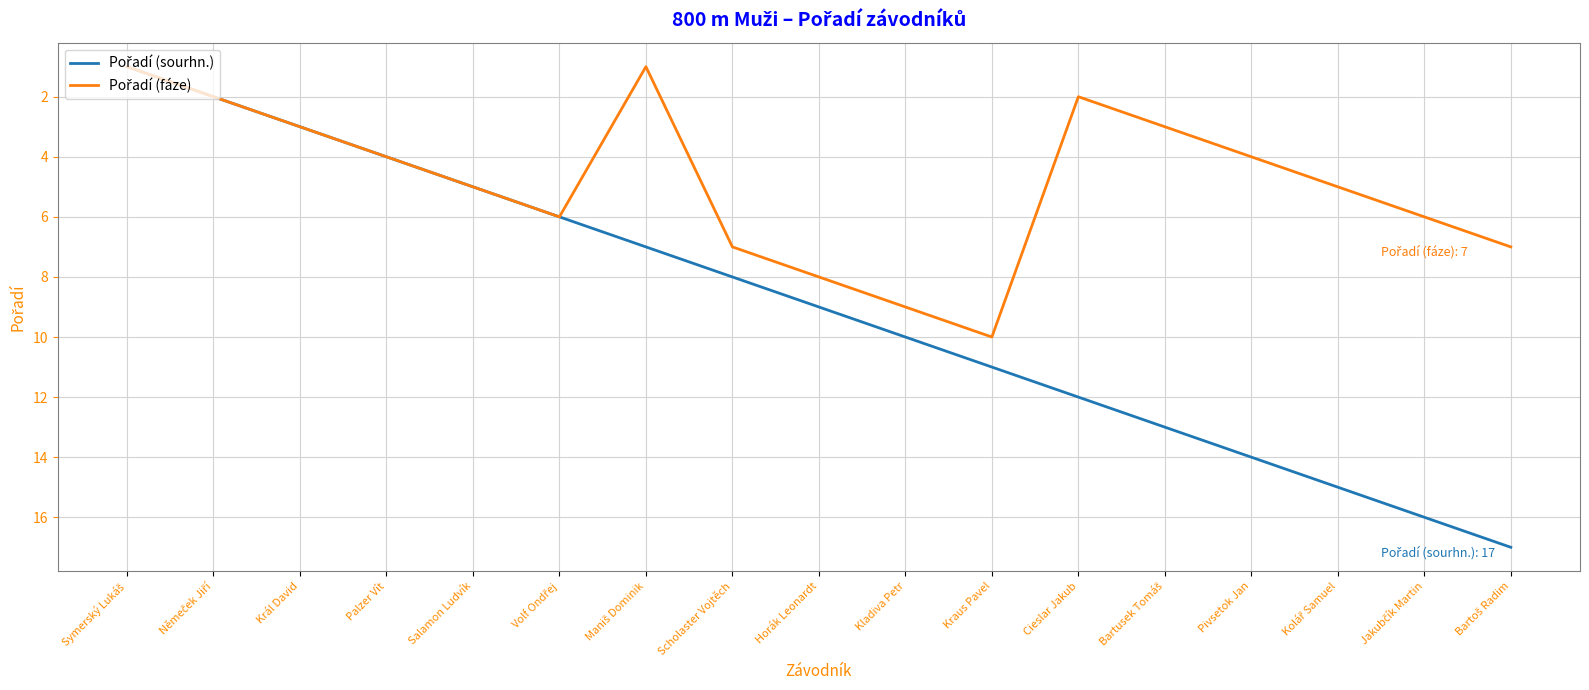

What is the greatest value displayed?

17